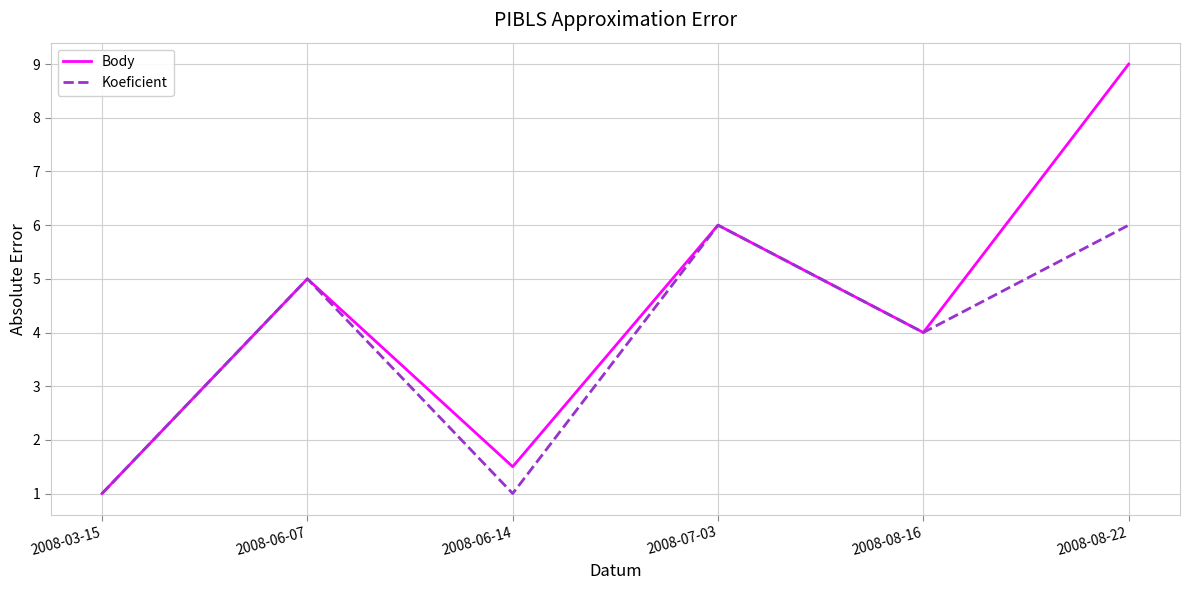

At how many categories does at least one series exceed 7?

1